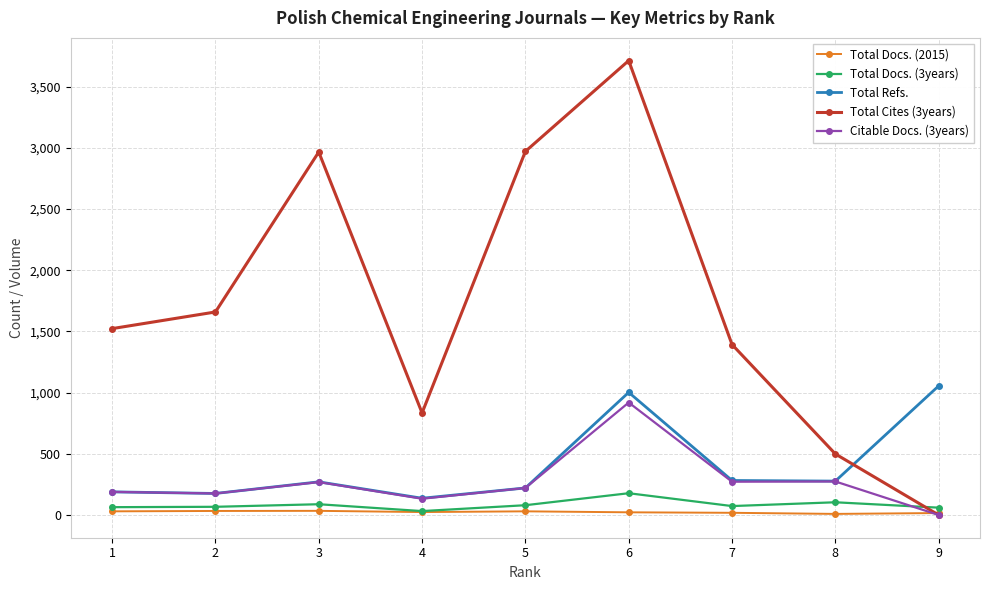

True or false: Total Refs. and Total Docs. (3years) intersect in this chart.

False